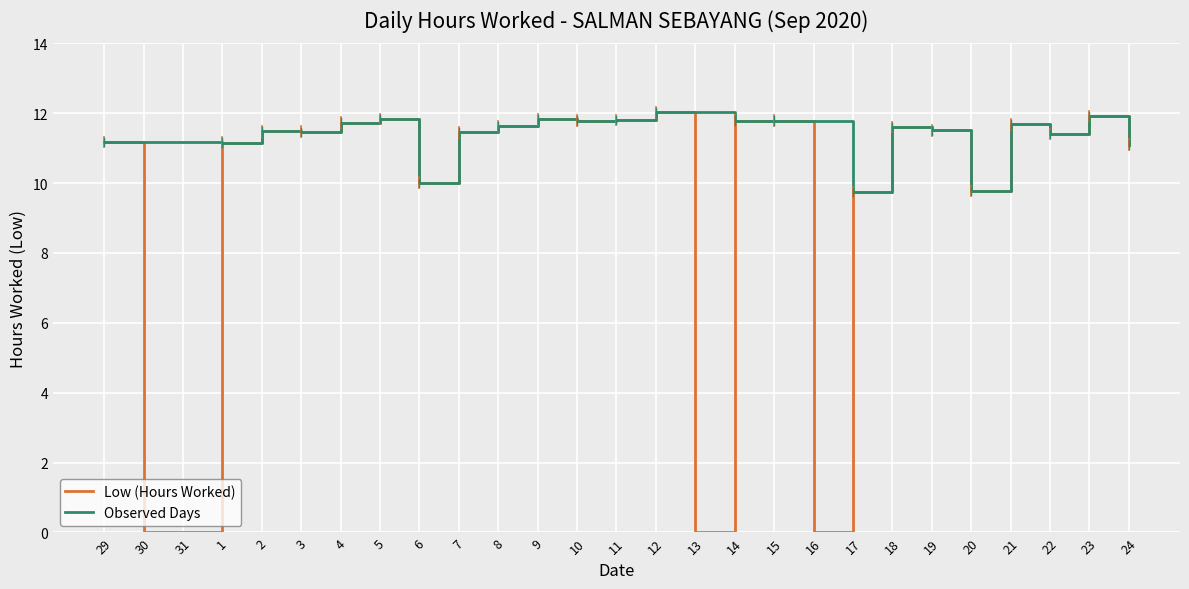

Approximately how many times larger is the value at 17 compared to 9?

0.8